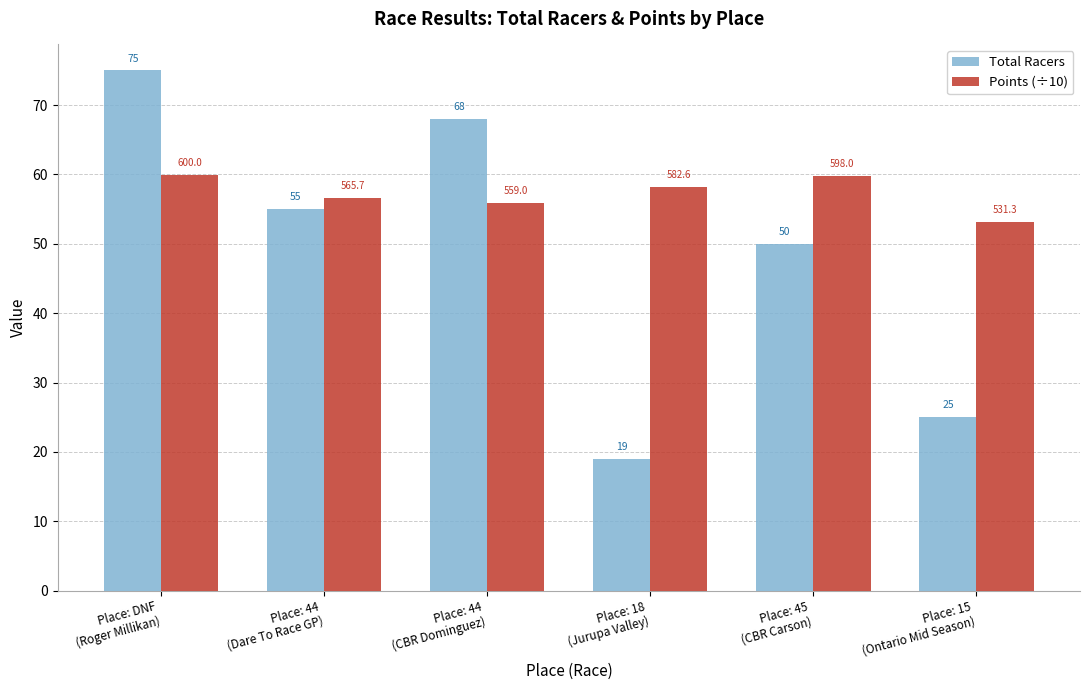

Rank the series by their maximum value, from highest to lowest.

Total Racers, Points (÷10)